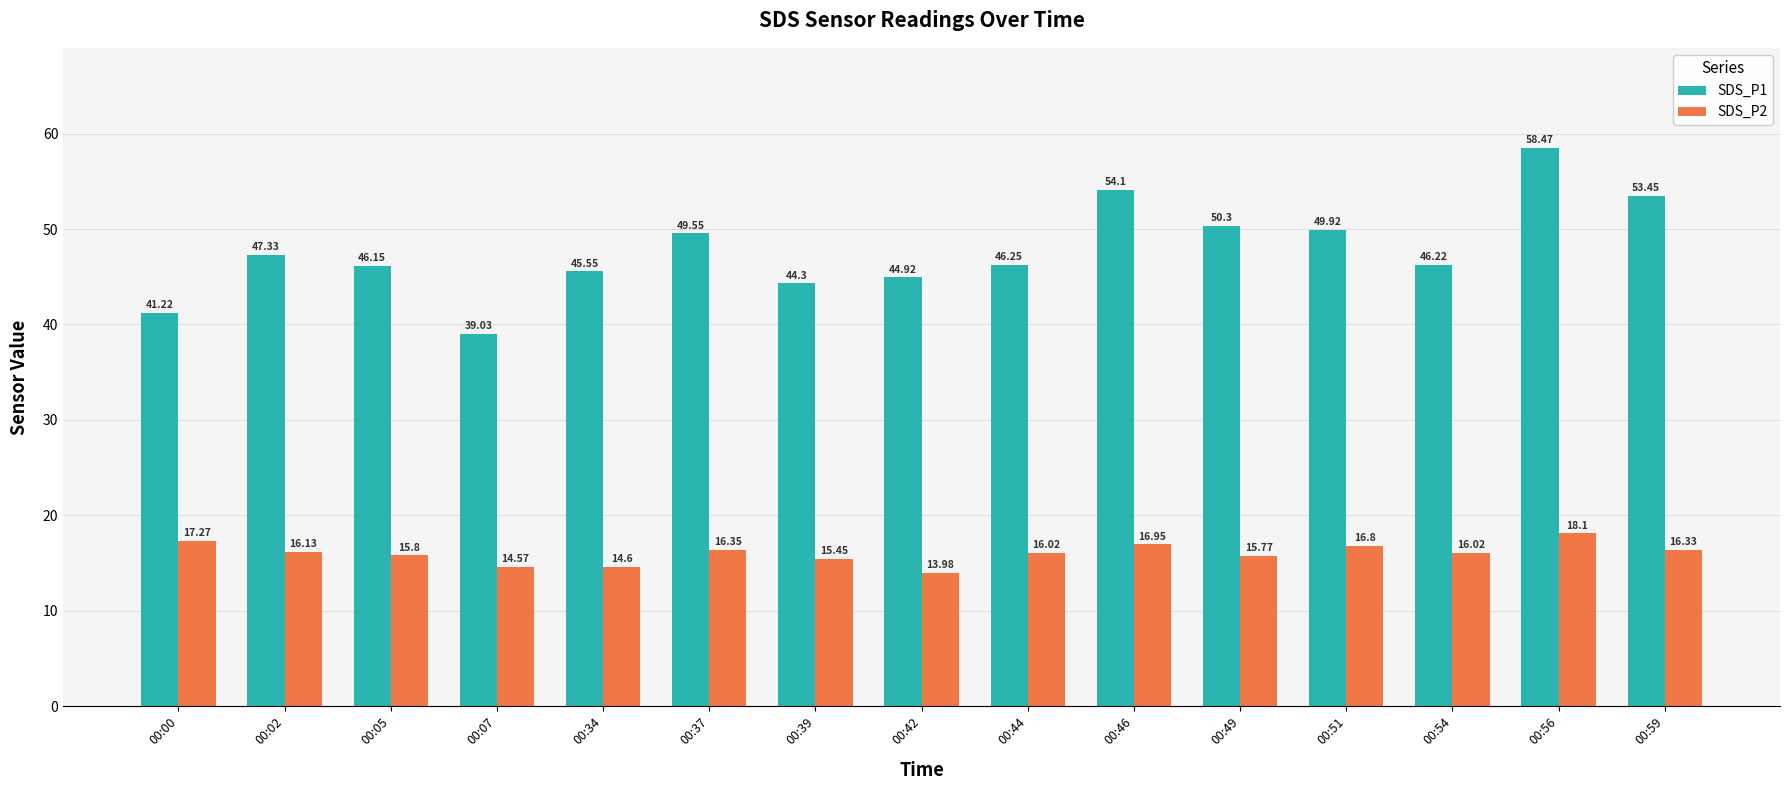

How many data points in SDS_P1 are less than 46?

5